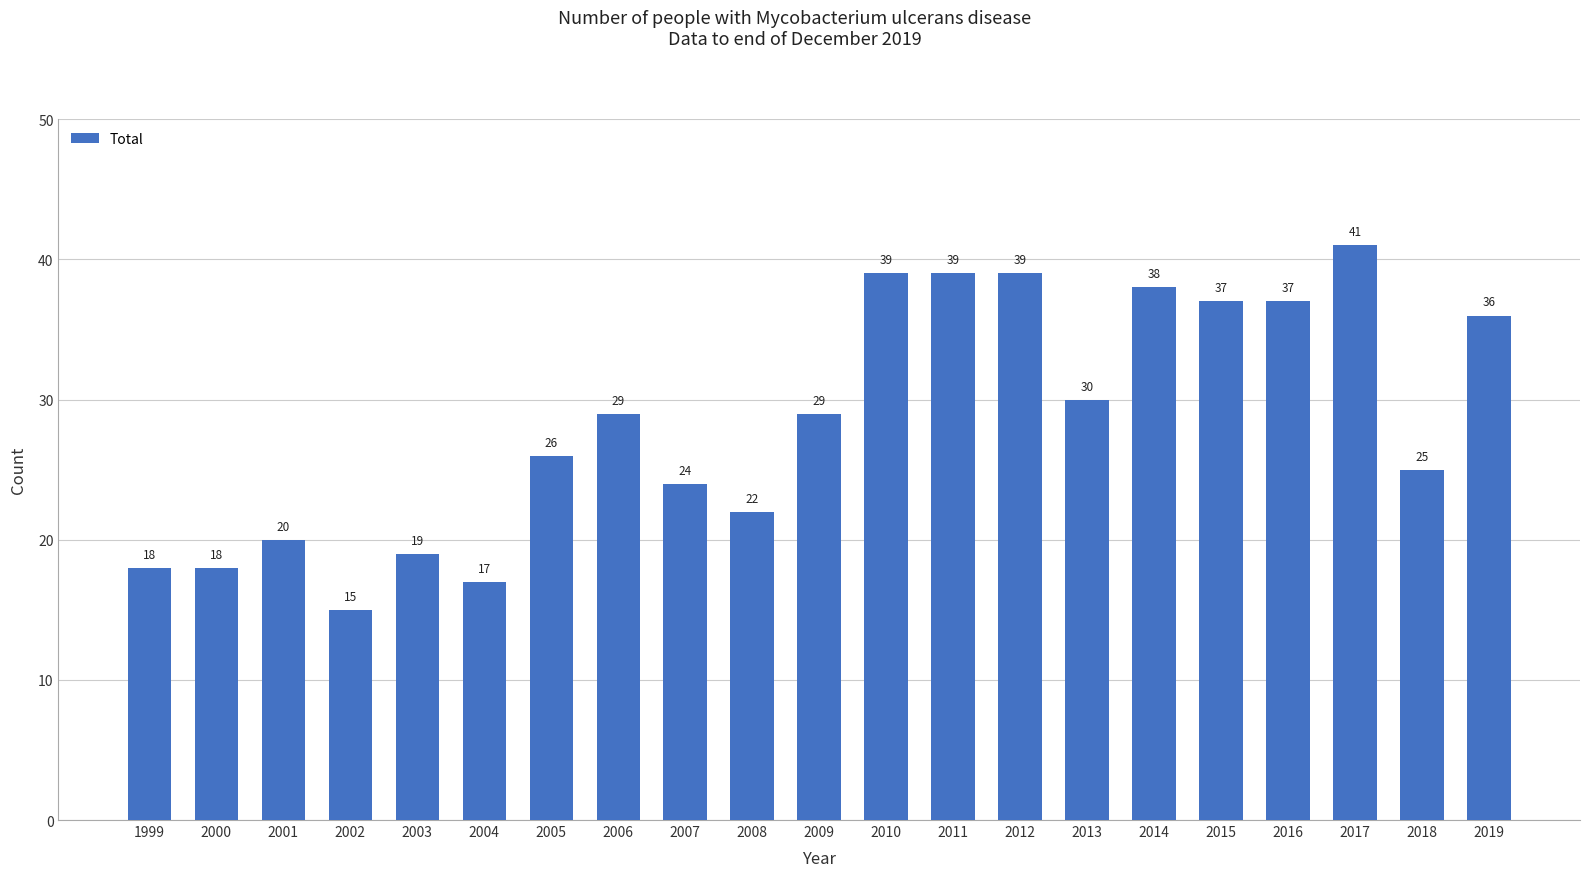

What is the smallest value displayed?

15